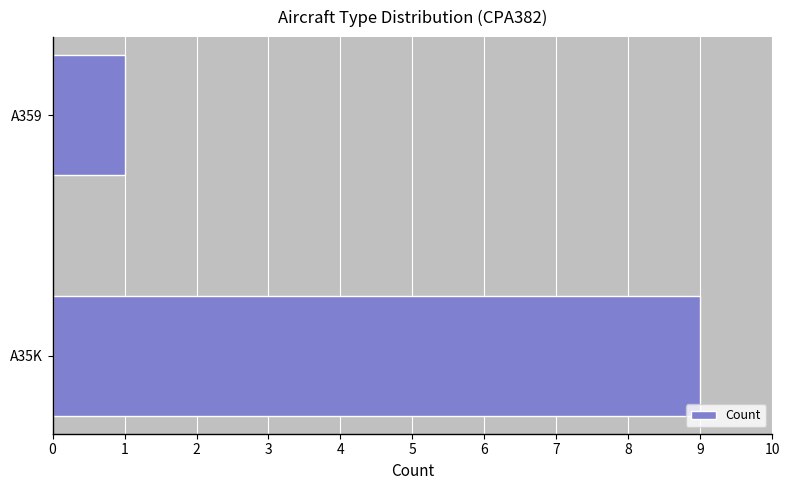

Which has a higher value, A359 or A35K?

A35K